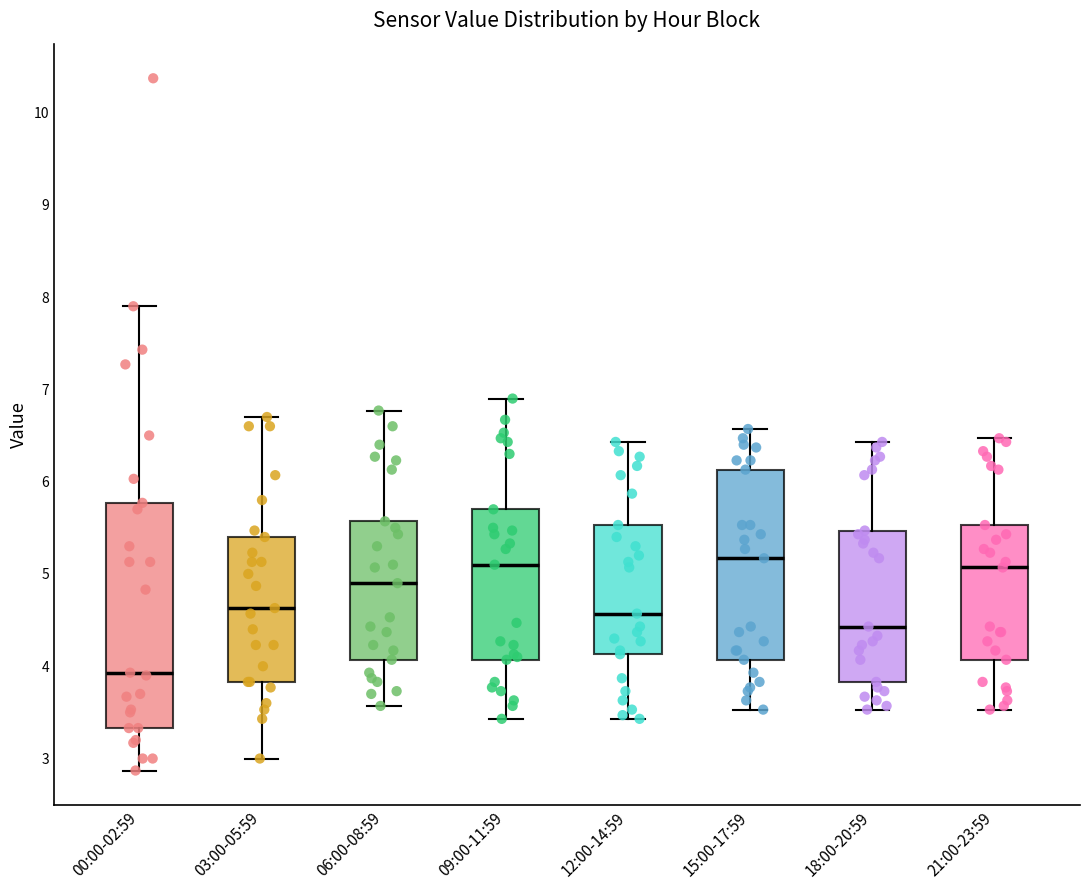

Comparing the boxes themselves (not the whiskers), which one is the tallest?

00:00-02:59